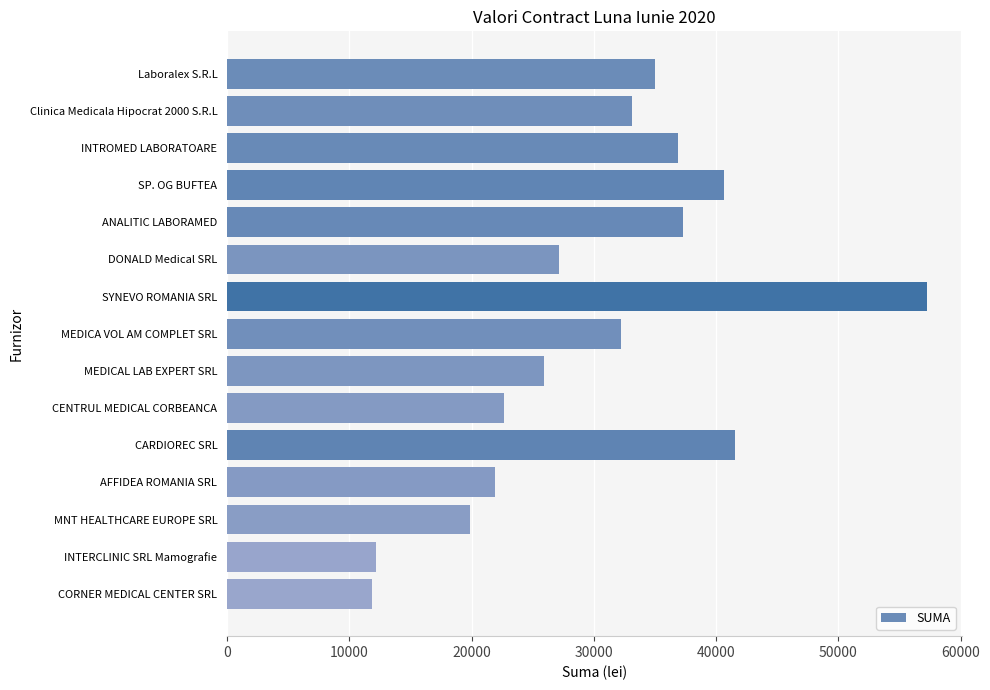

Does the chart contain stacked bars?

No